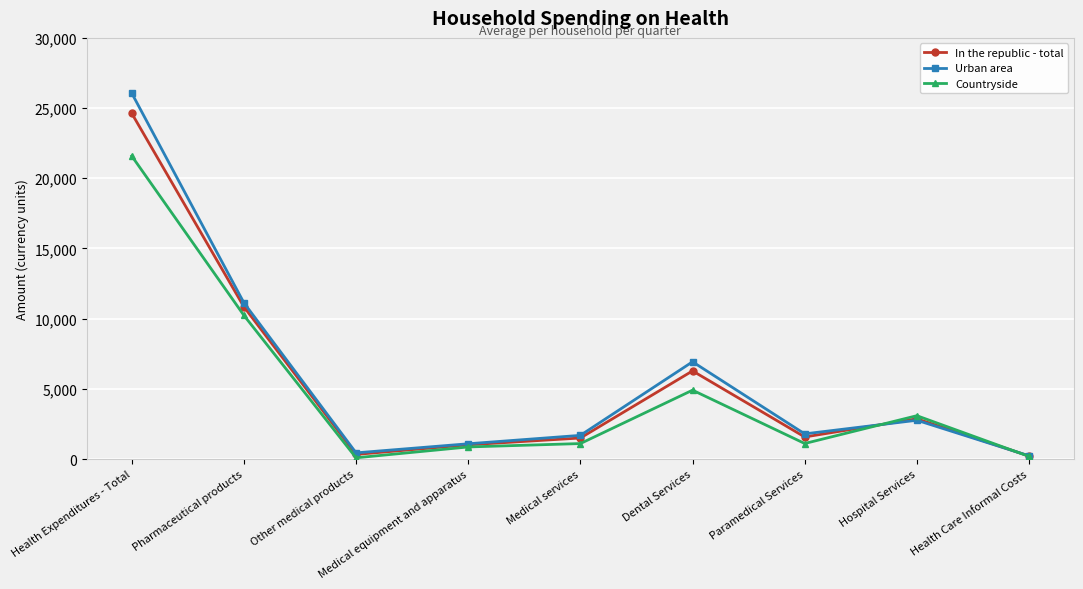

Rank the series by their average value, from highest to lowest.

Urban area, In the republic - total, Countryside